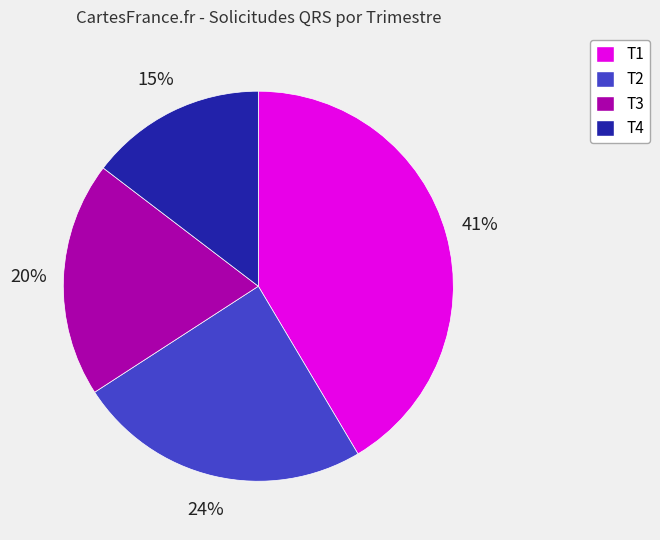

Does any single category account for the majority?

No